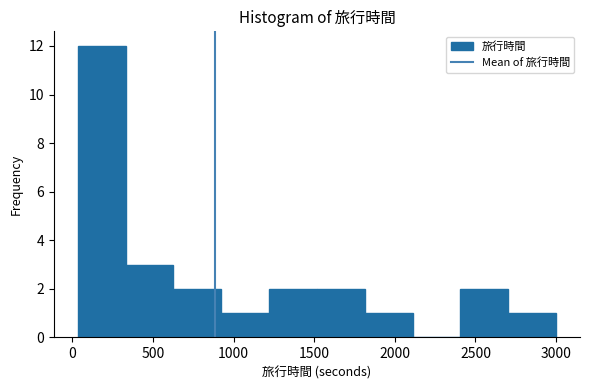

Reading left to right, list every bar in this chart as the range it spans on the x-axis followed by its height. Neither the bar edges nor the heights are printed on the chart, so give them approximately, as read against the axes.

50 to 350: 12
350 to 650: 3
650 to 900: 2
900 to 1200: 1
1200 to 1500: 2
1500 to 1800: 2
1800 to 2100: 1
2100 to 2400: 0
2400 to 2700: 2
2700 to 3000: 1